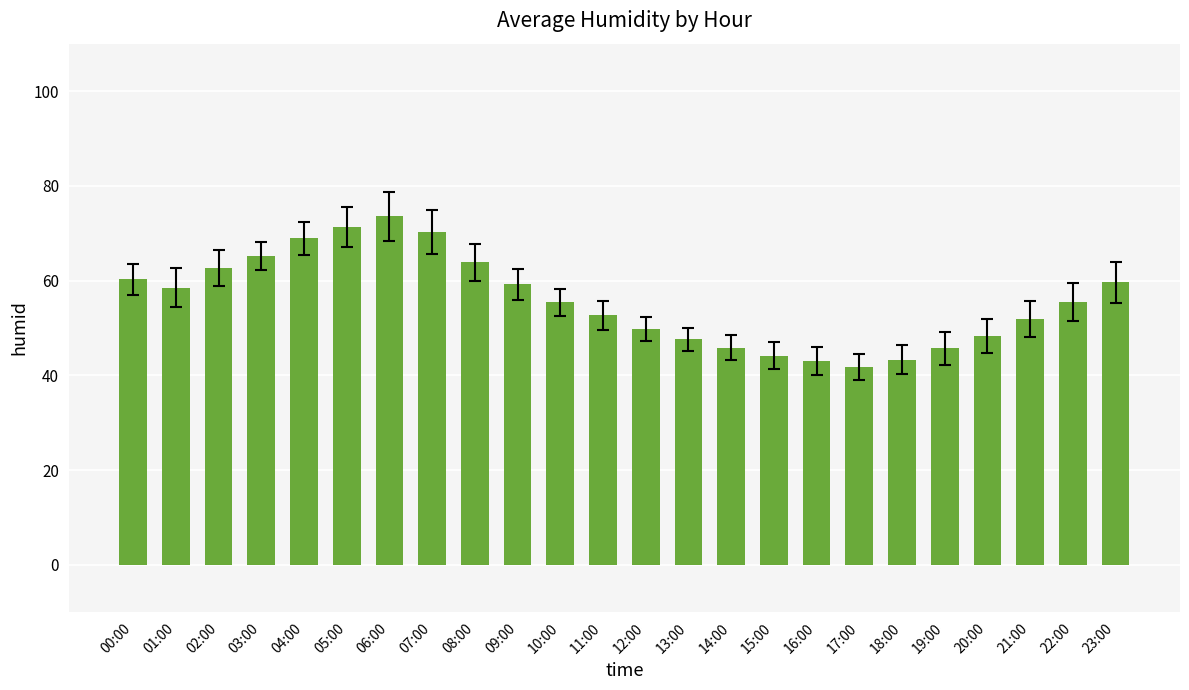

Between 12:00 and 07:00, which is larger?

07:00